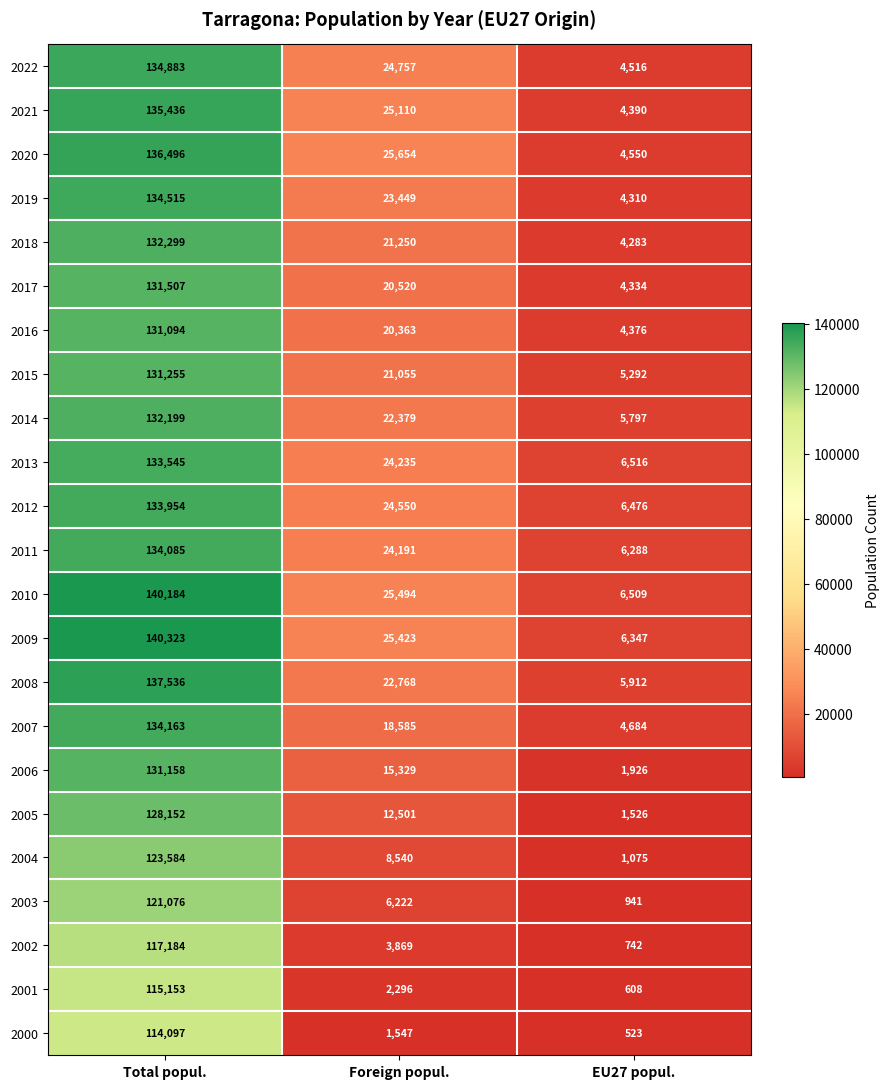

Between Foreign popul. and EU27 popul., which series saw the biggest shift?

2020